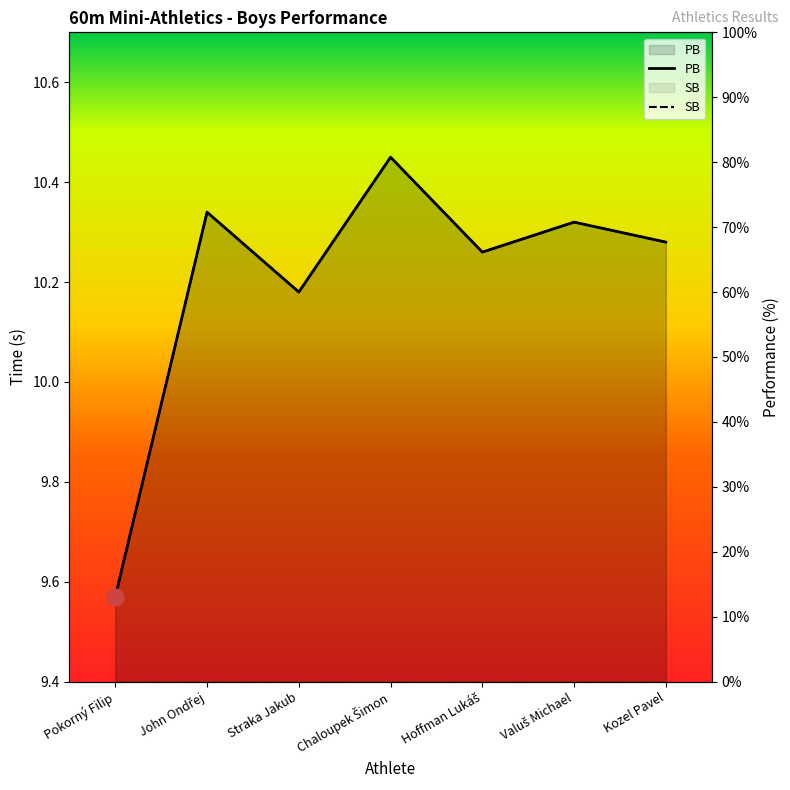

Is the value of PB at John Ondřej greater than the value of SB at Chaloupek Šimon?

No